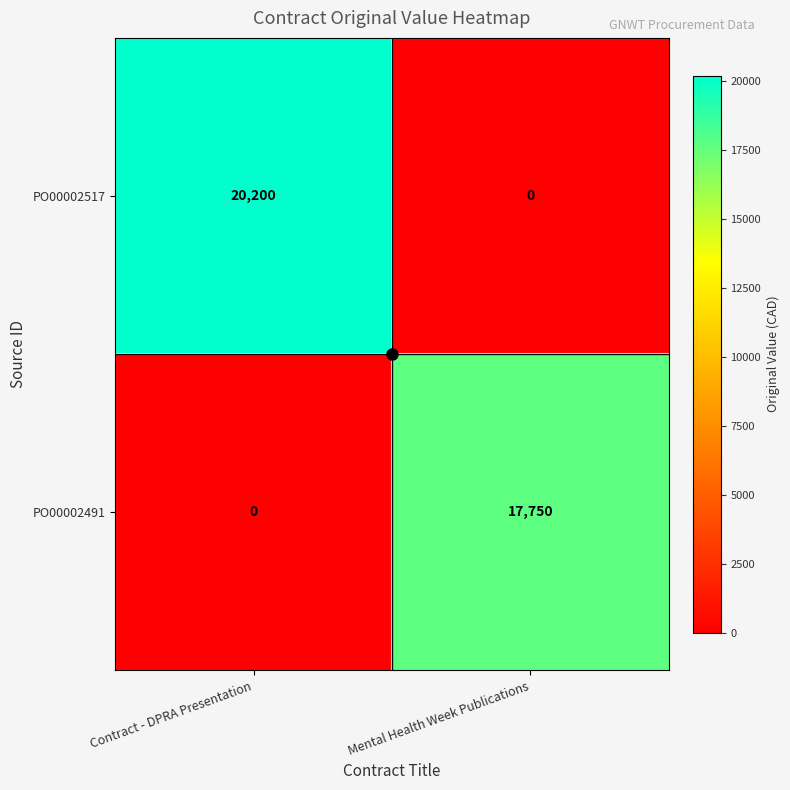

At which label does PO00002517 reach its peak?

Contract - DPRA Presentation